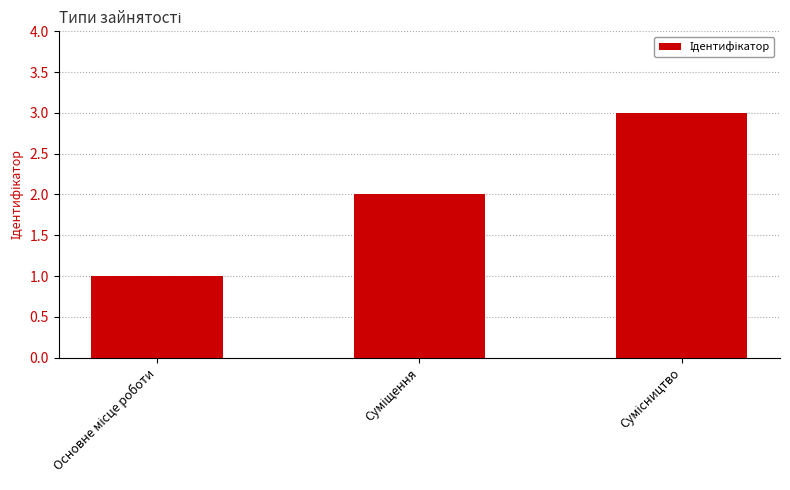

What is the greatest value displayed?

3